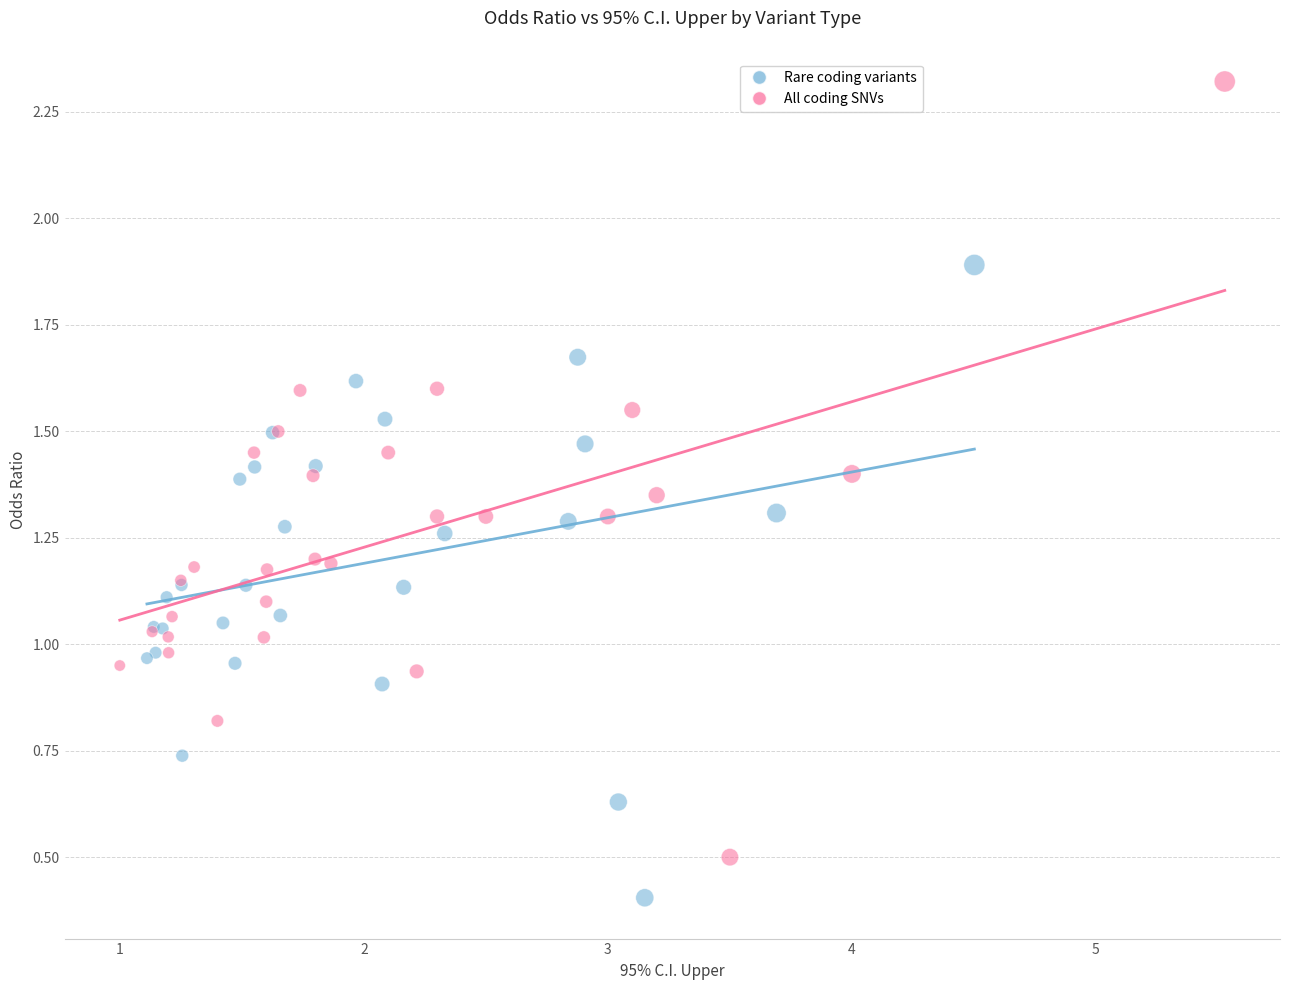

Which series contains the highest Y value?

All coding SNVs